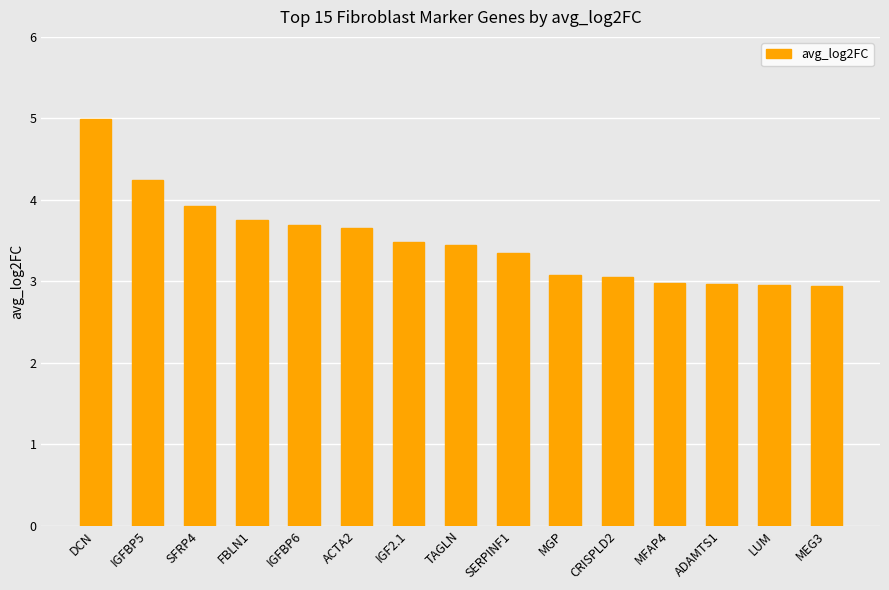

What is the label of the 6th bar from the right?

MGP